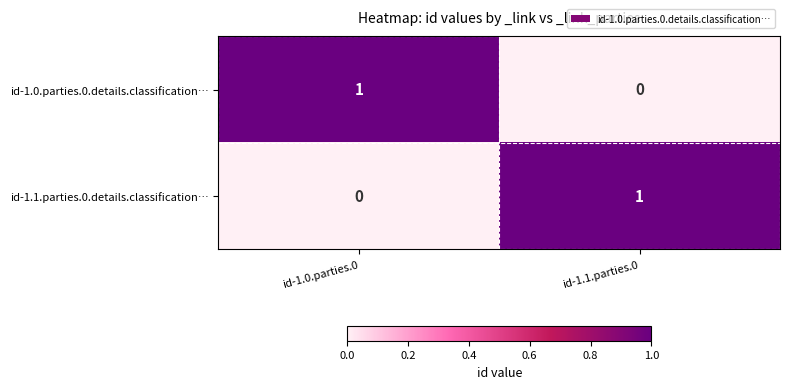

What is the maximum value shown in the chart?

1